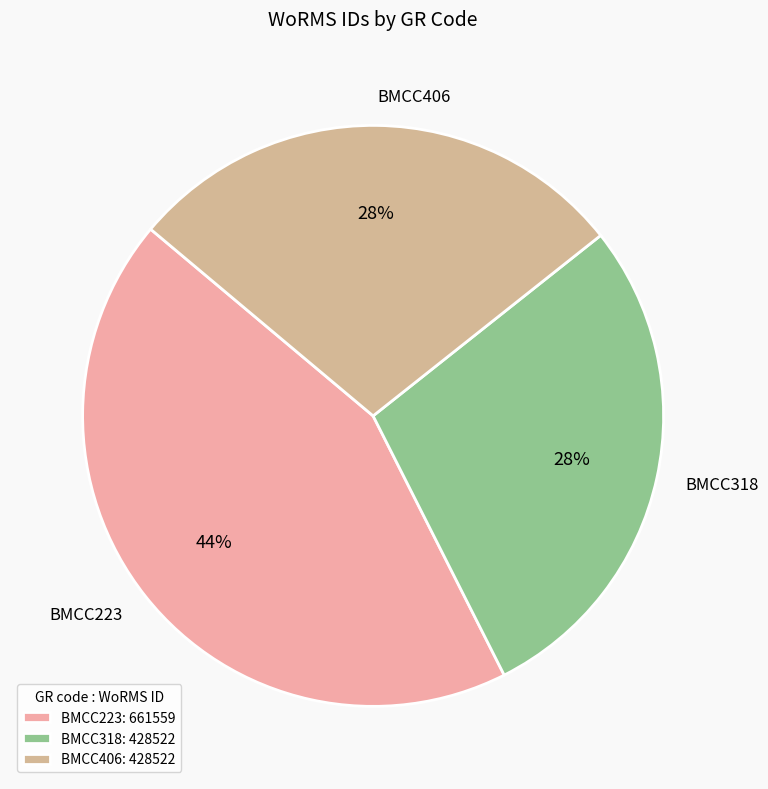

Is the sum of BMCC406 and BMCC318 greater than half?

Yes